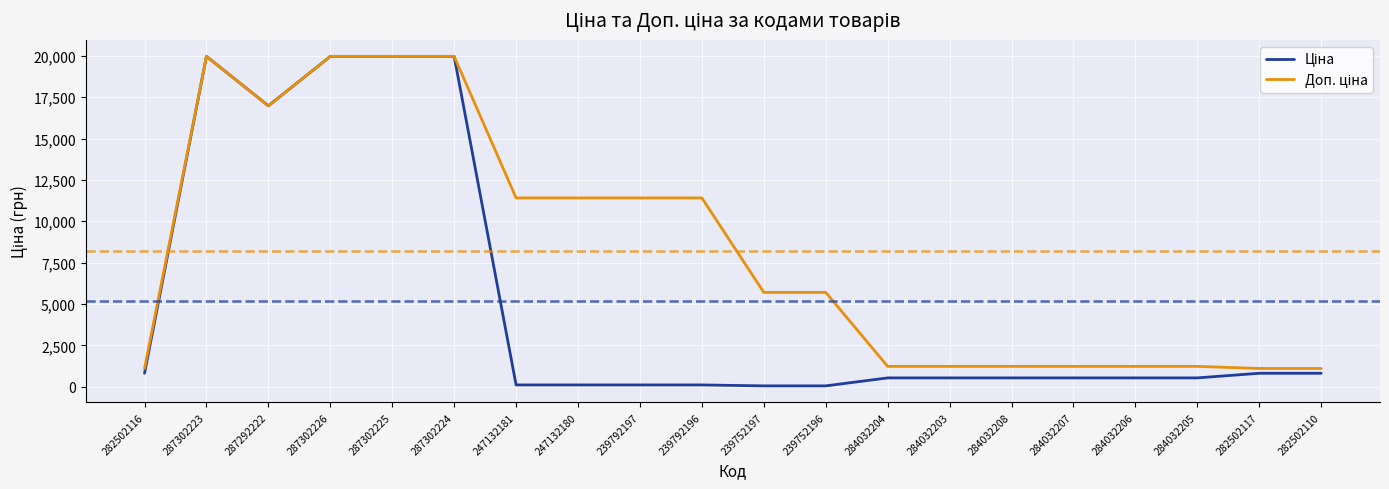

What is the greatest value displayed?

19964.2